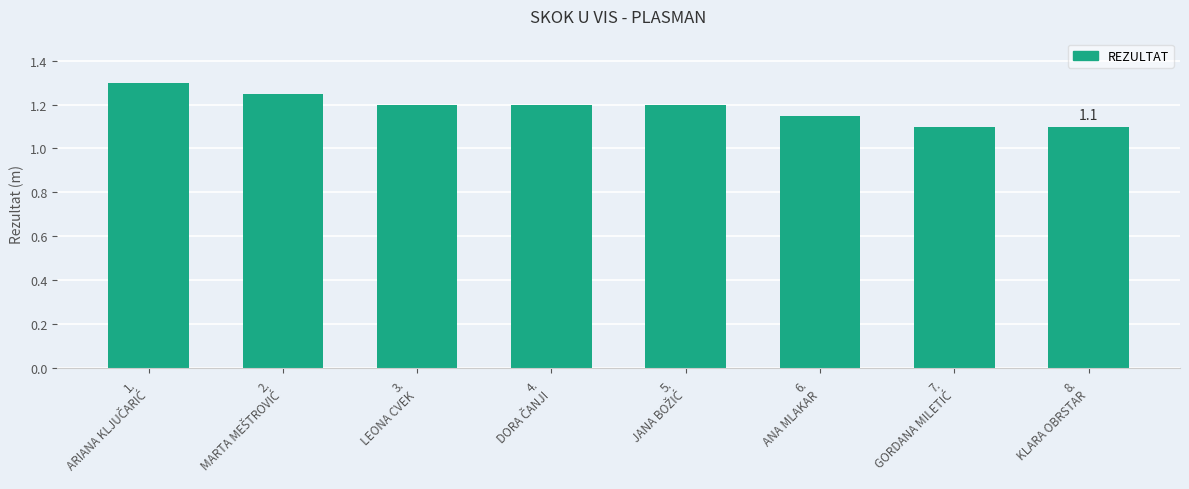

What is the maximum value shown in the chart?

1.3